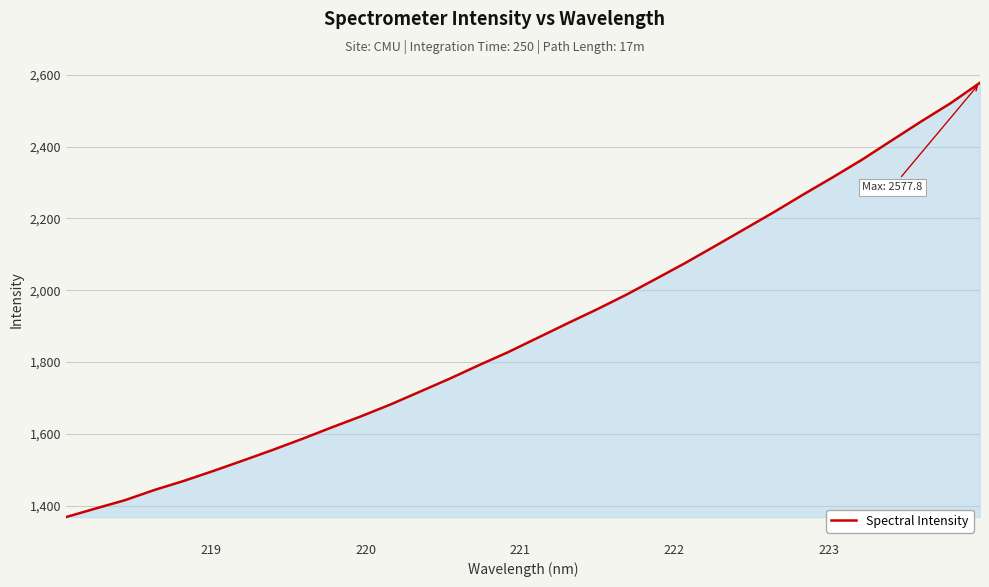

How many values are below 1867?

16